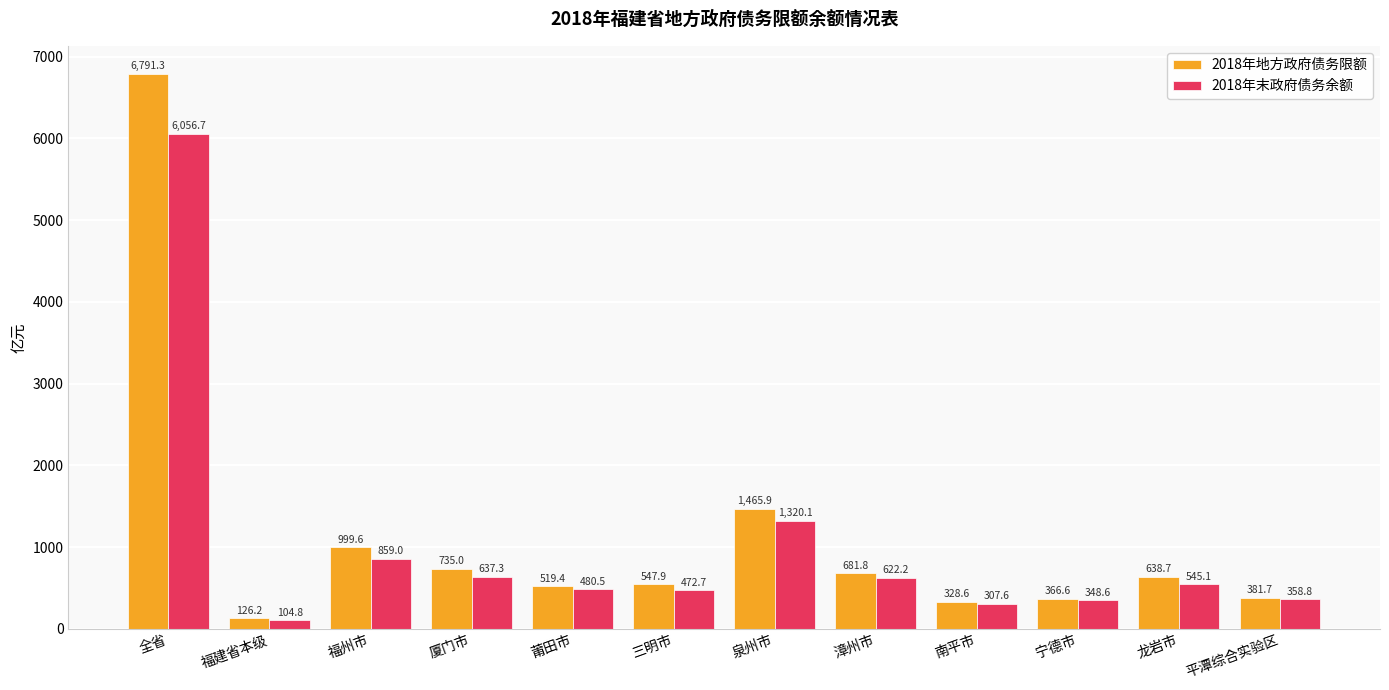

Is it true that 2018年地方政府债务限额 equals 875.0 at 三明市?

False